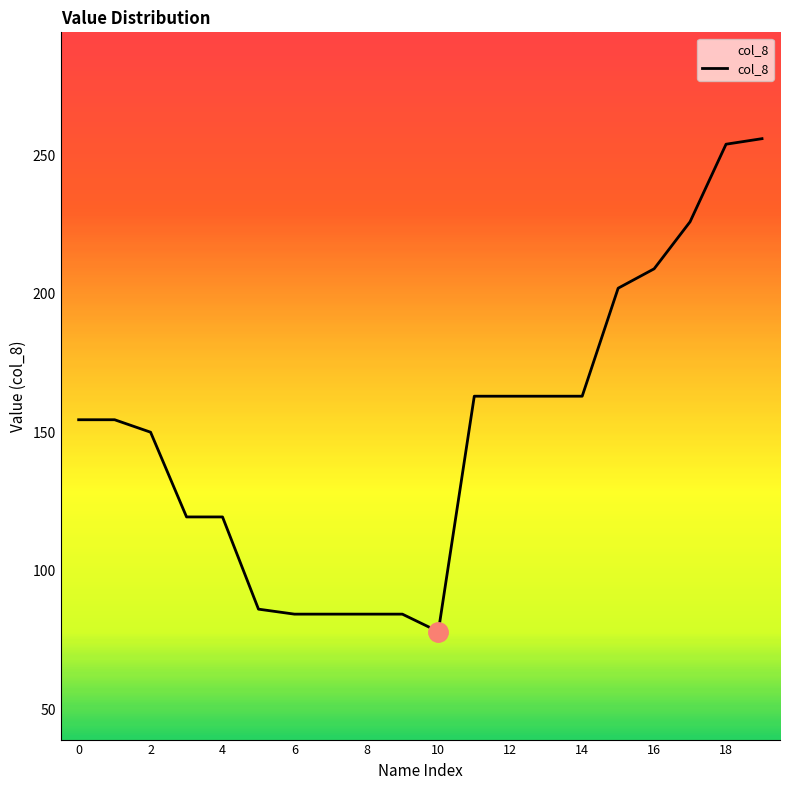

What is the minimum value shown in the chart?

78.0